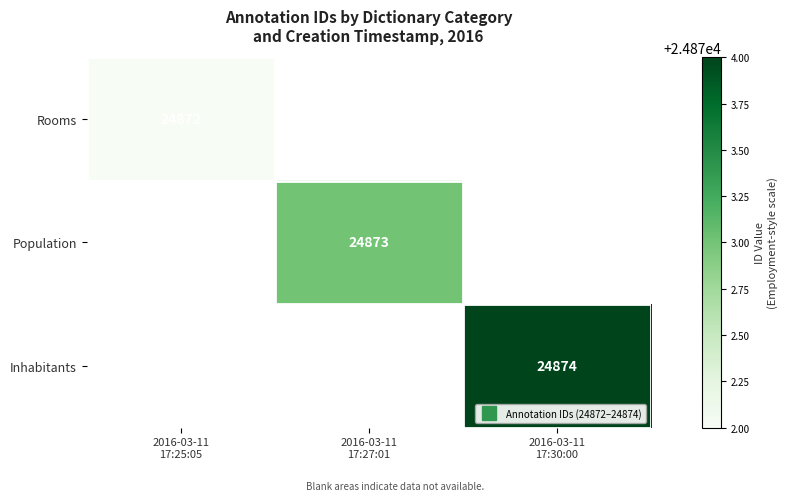

The Inhabitants series shows 5151.5 at 2016-03-11 17:30:00. True or false?

False